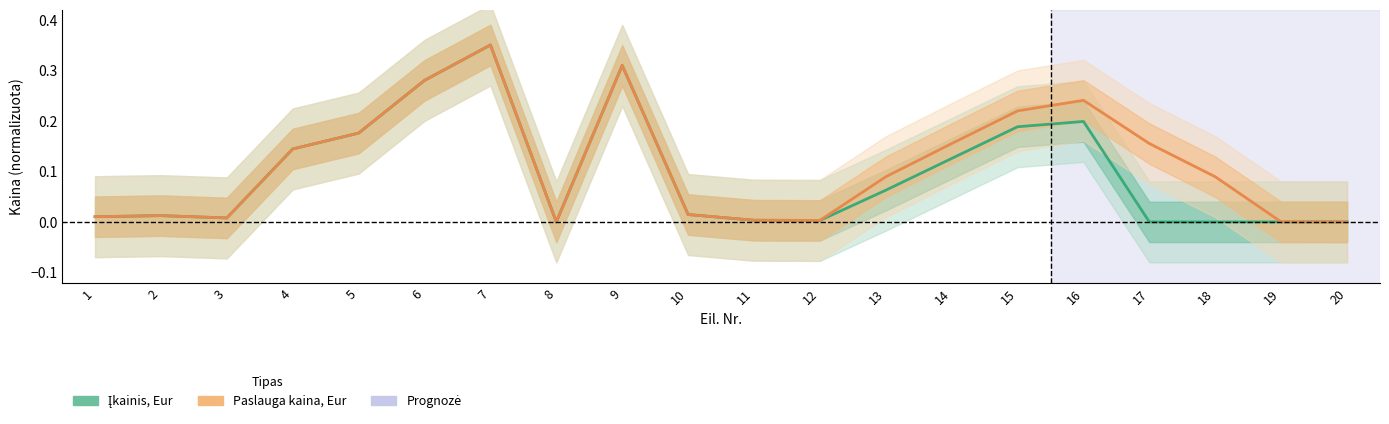

At how many categories does at least one series exceed 0?

18